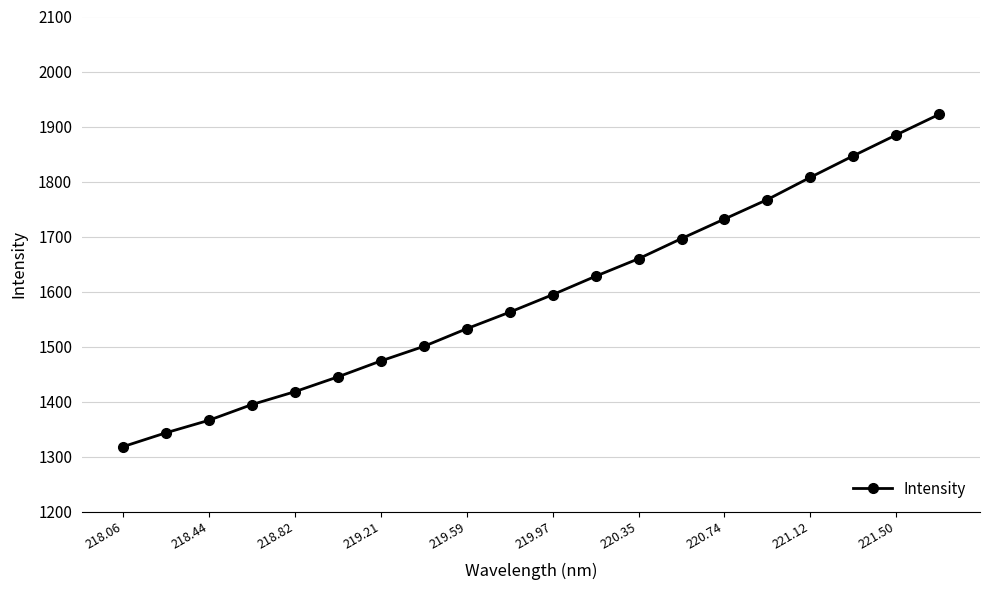

How many lines are shown in the chart?

1